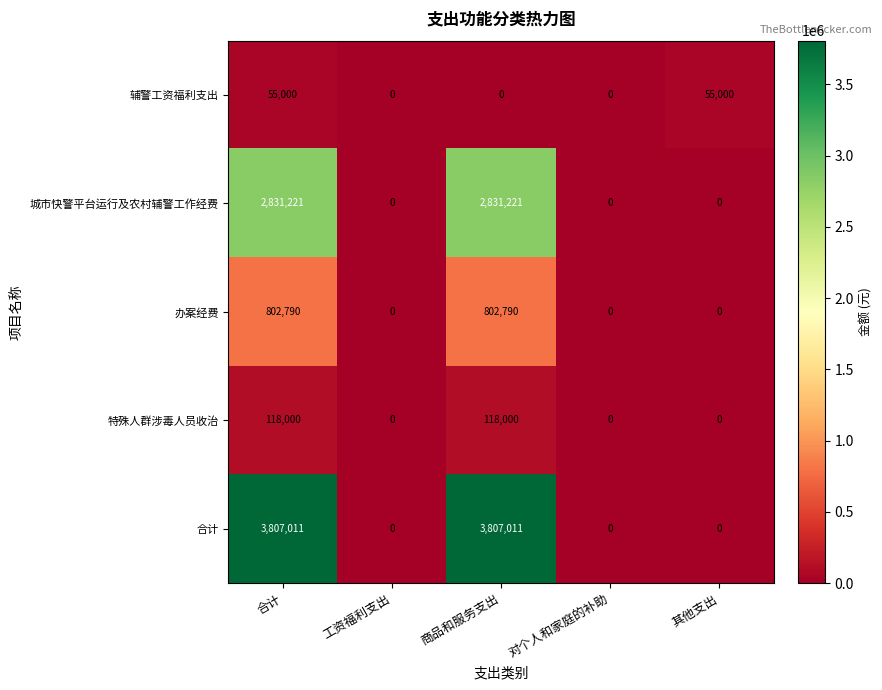

Which series has the largest range (max minus min)?

合计